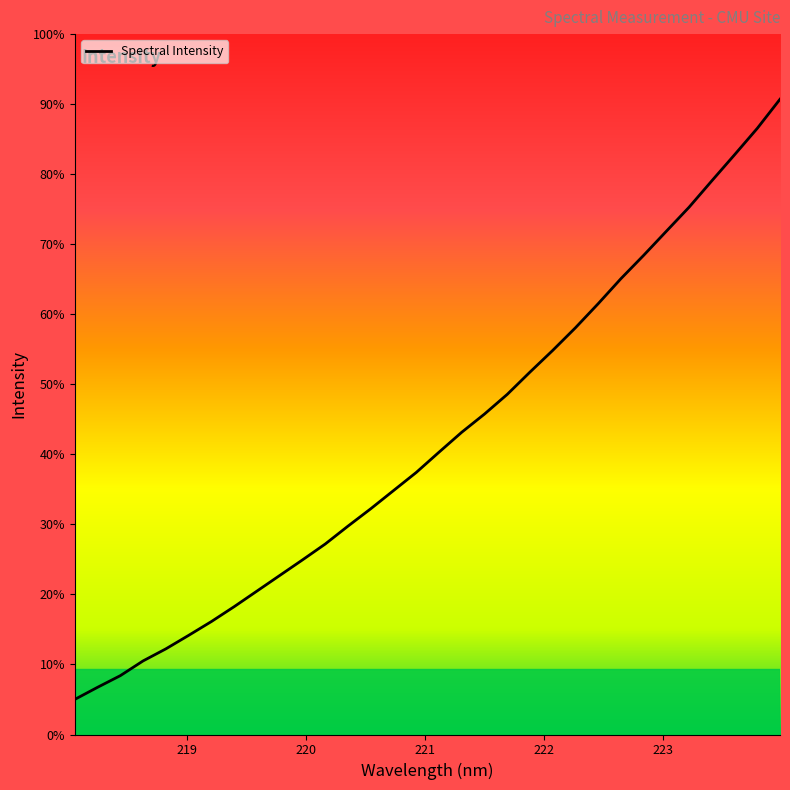

Is this an area chart (filled region under the line)?

No